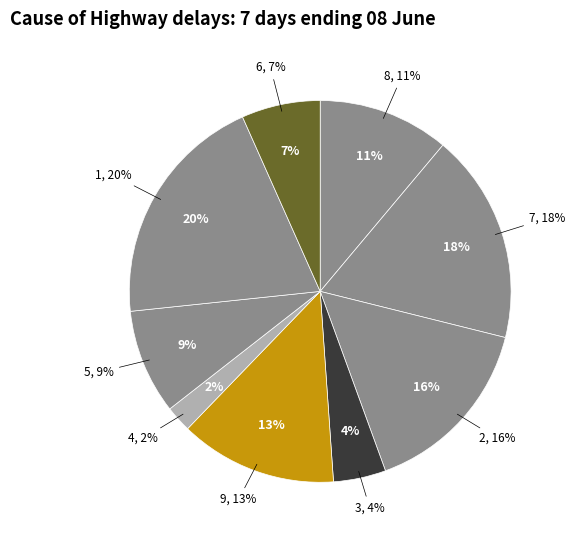

How many segments does this pie chart have?

9